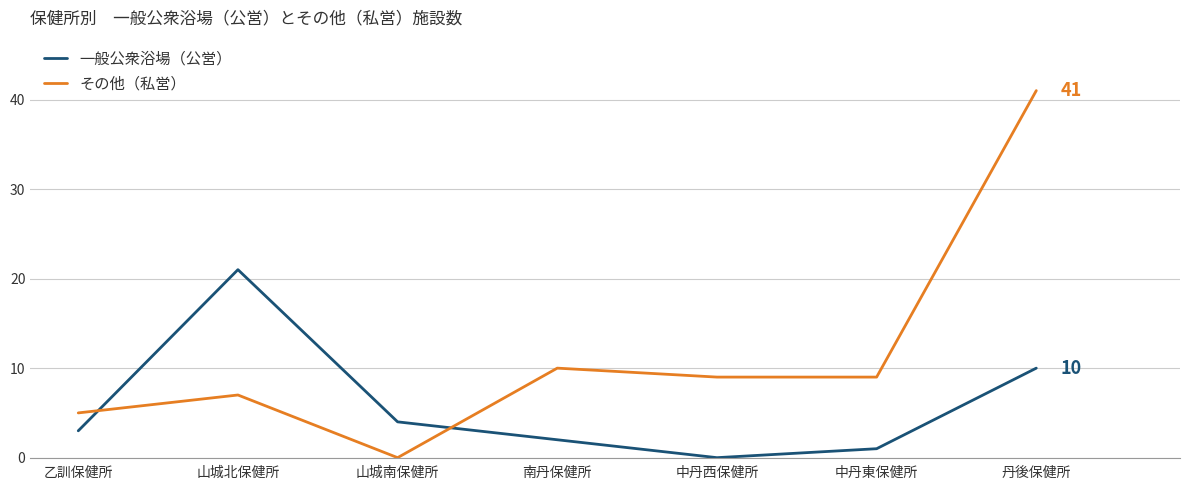

At which category does 一般公衆浴場（公営） reach its first local peak?

山城北保健所